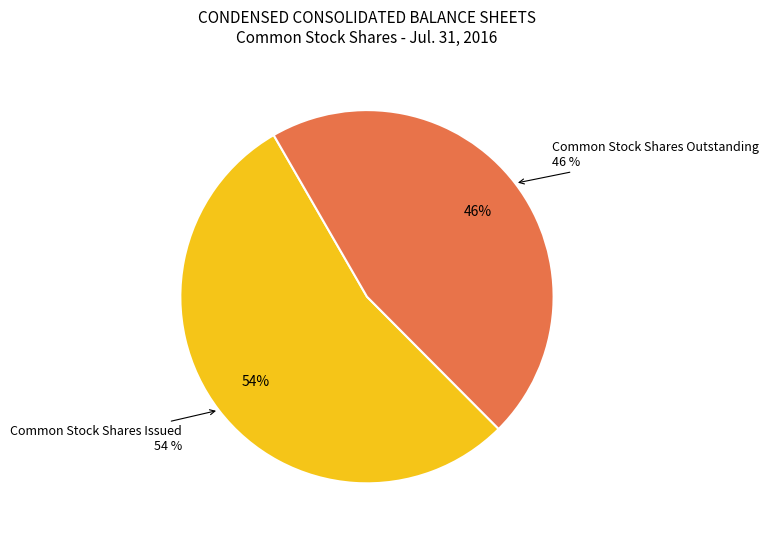

What percentage is the Common Stock Shares Issued slice, to the nearest percent?

54%